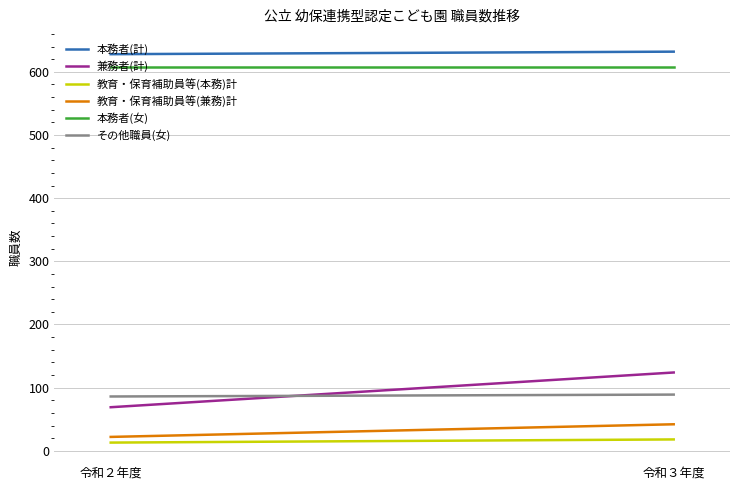

Reading right to left, transcribe all the data shown in this chart.

本務者(計): 632	628
兼務者(計): 124	69
教育・保育補助員等(本務)計: 18	13
教育・保育補助員等(兼務)計: 42	22
本務者(女): 608	608
その他職員(女): 89	86